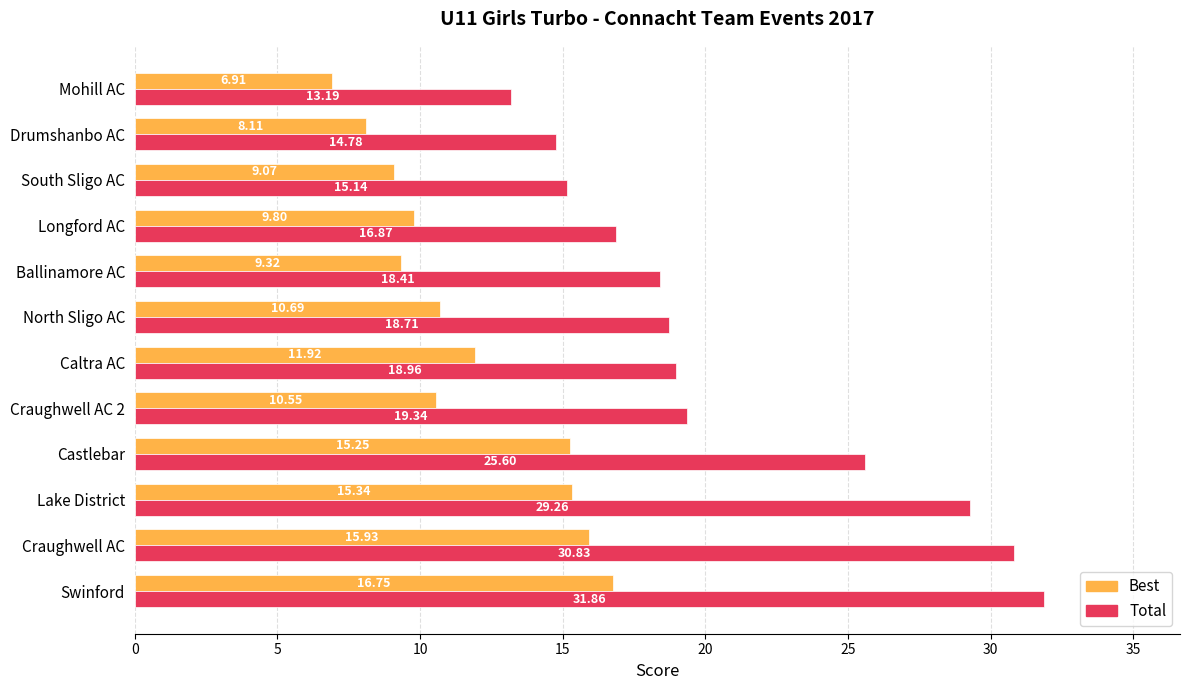

Which series has the largest total across all categories?

Total